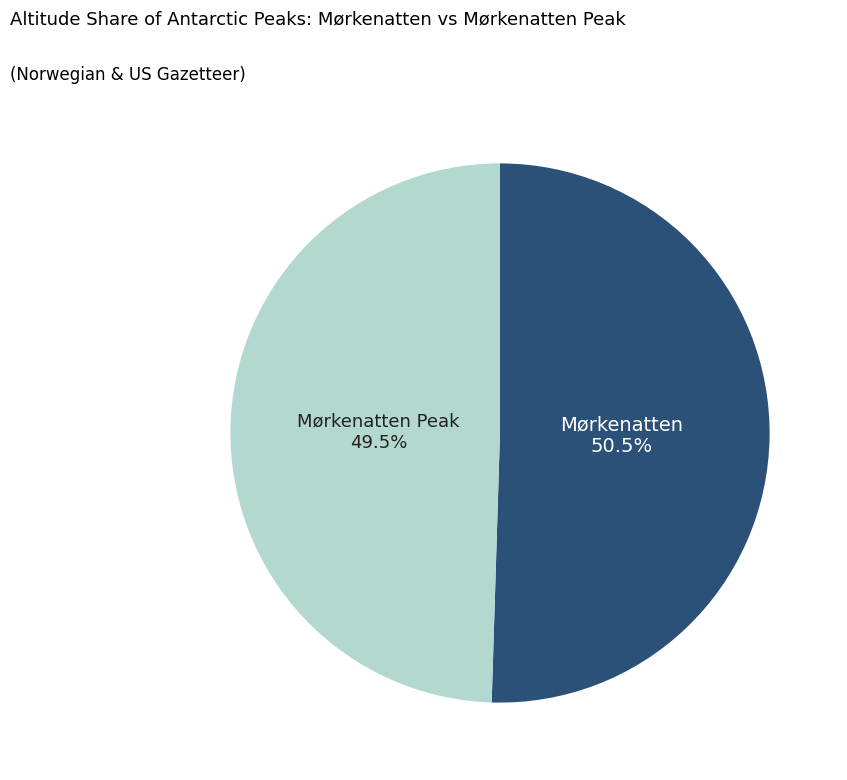

Is there a majority slice in this chart?

Yes